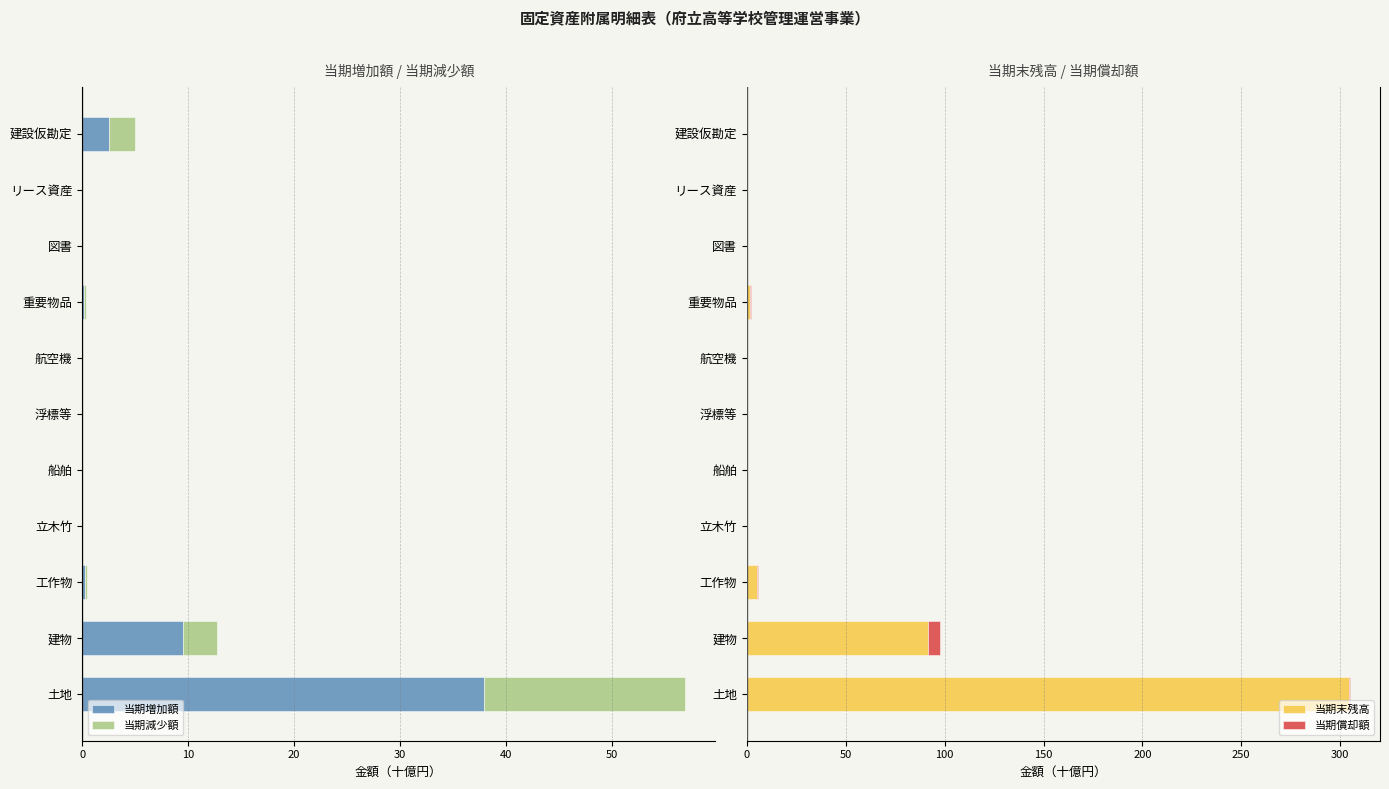

What is the highest value of the 当期償却額 series?

6.5